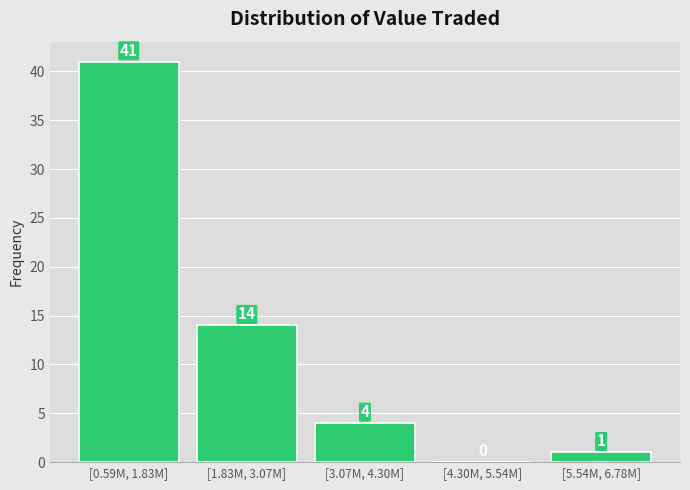

Reading left to right, extract all data points from this chart.

[0.59M, 1.83M]=41	[1.83M, 3.07M]=14	[3.07M, 4.30M]=4	[4.30M, 5.54M]=0	[5.54M, 6.78M]=1